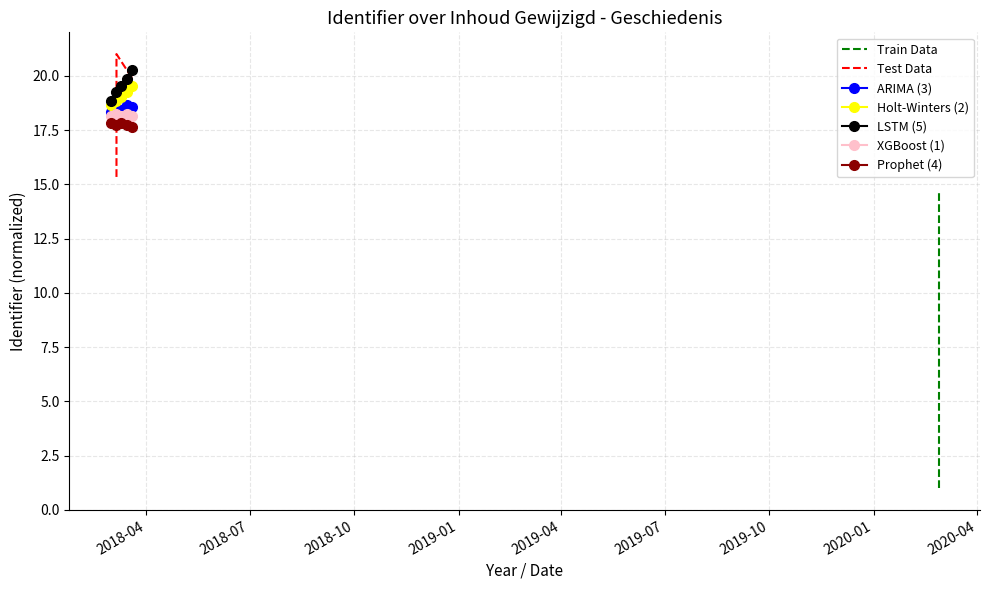

What is the sum of all values?

40.1